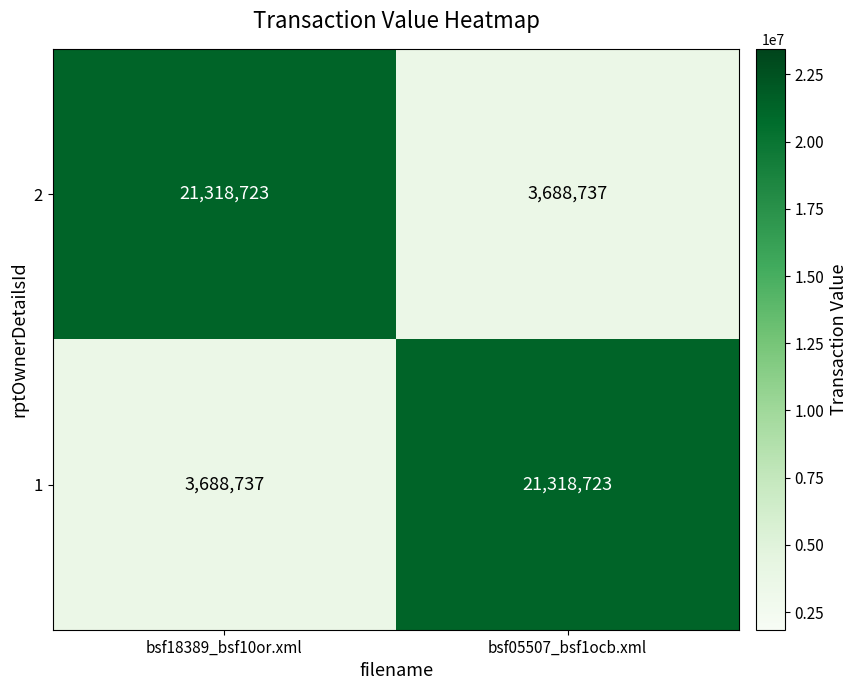

What is the smallest value displayed?

3688737